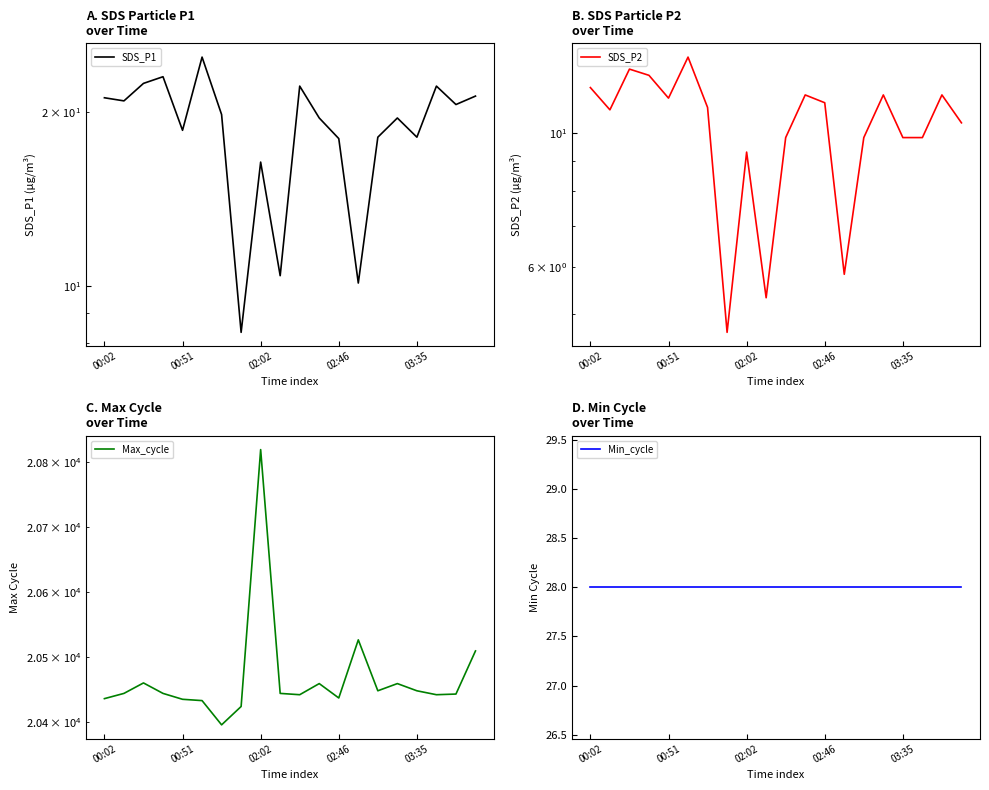

At which label does Min_cycle reach its minimum?

00:02